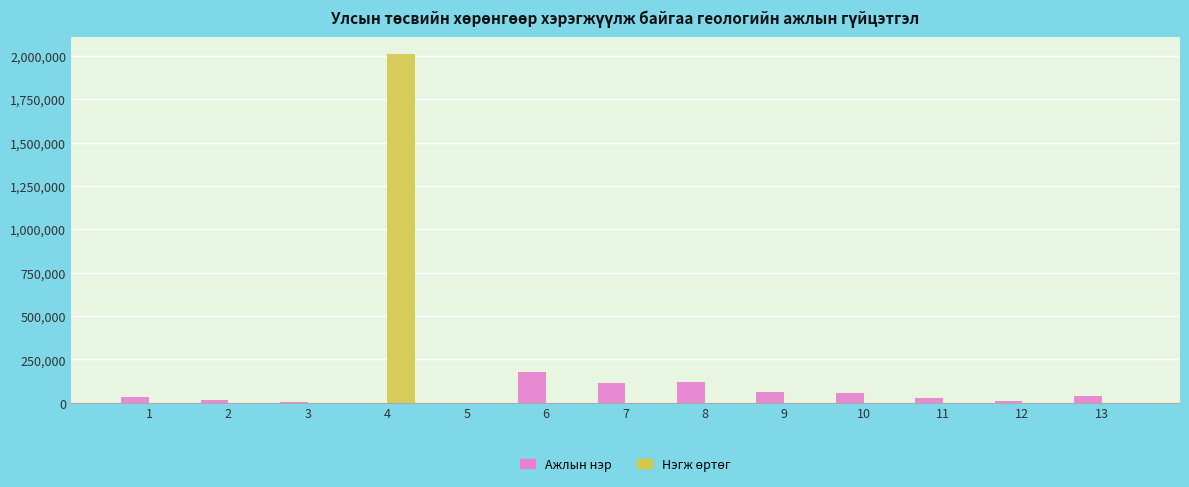

At which category is the sum across all series the highest?

4